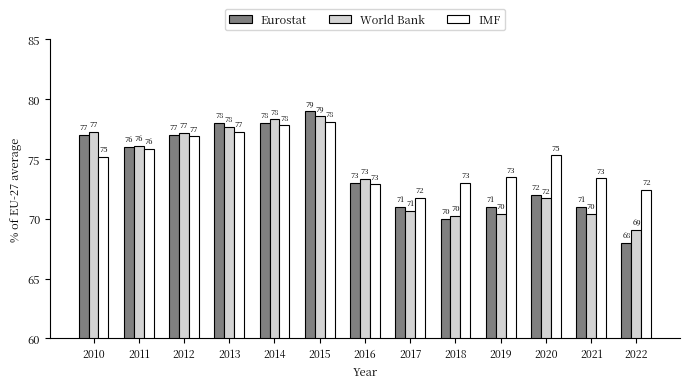

Where does the IMF series first go above 75?

2010